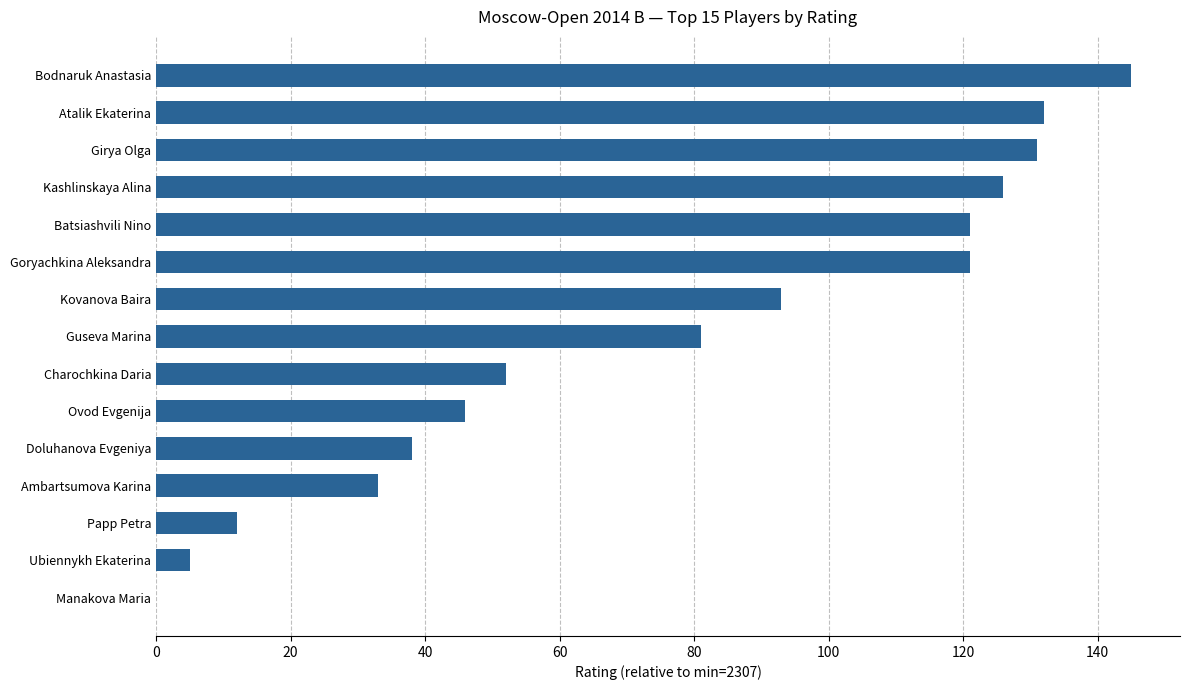

What value does the data have at Kashlinskaya Alina?

126